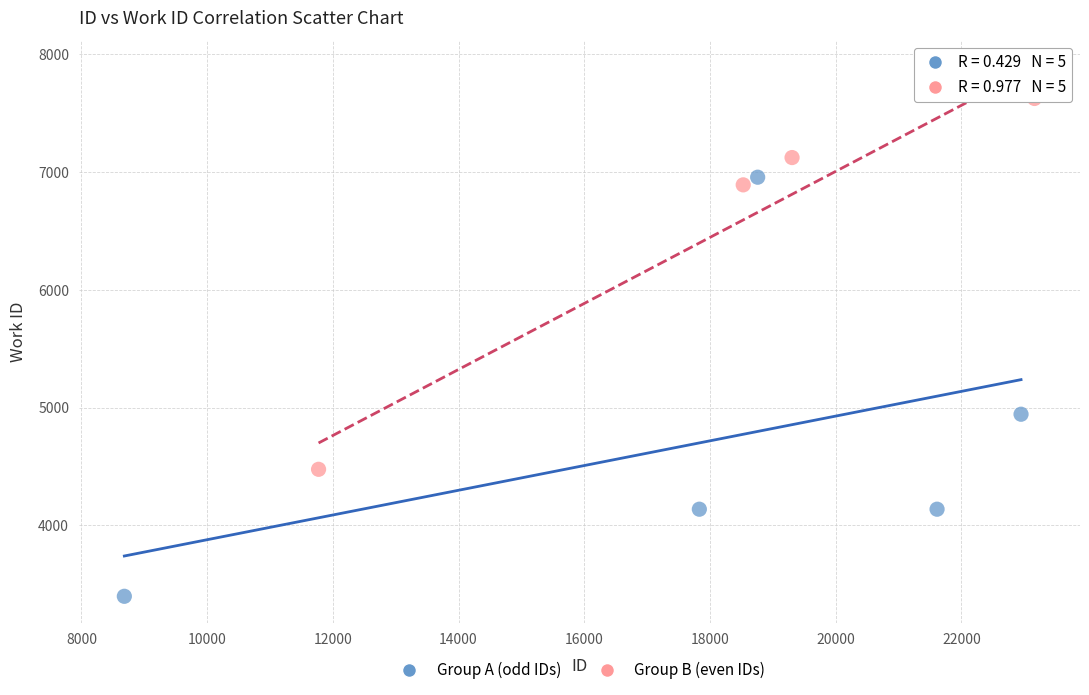

Which series has the largest Y range (max minus min)?

Group A (odd IDs)